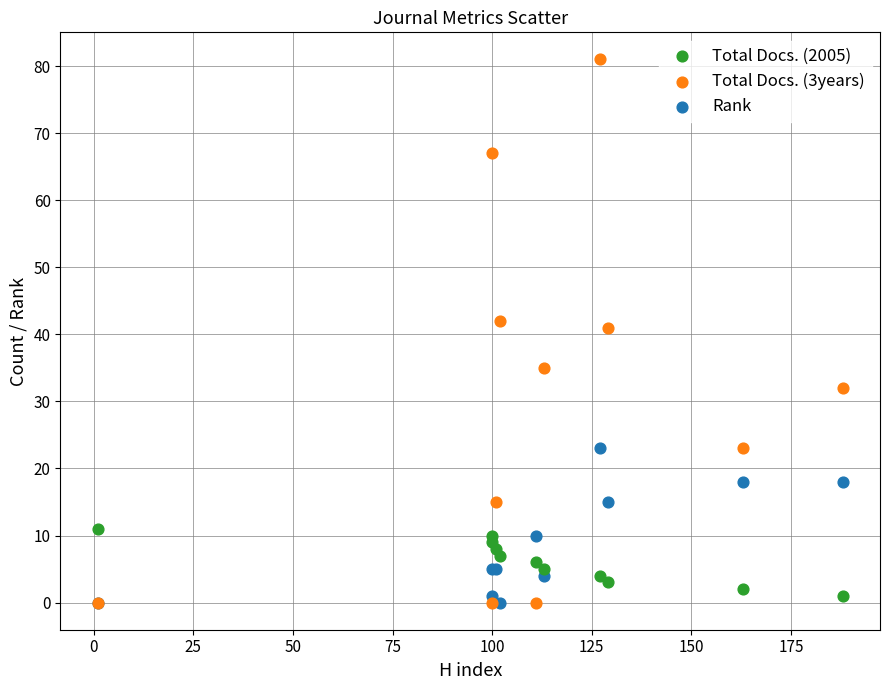

Across all series, what Y value is closest to 40?

41